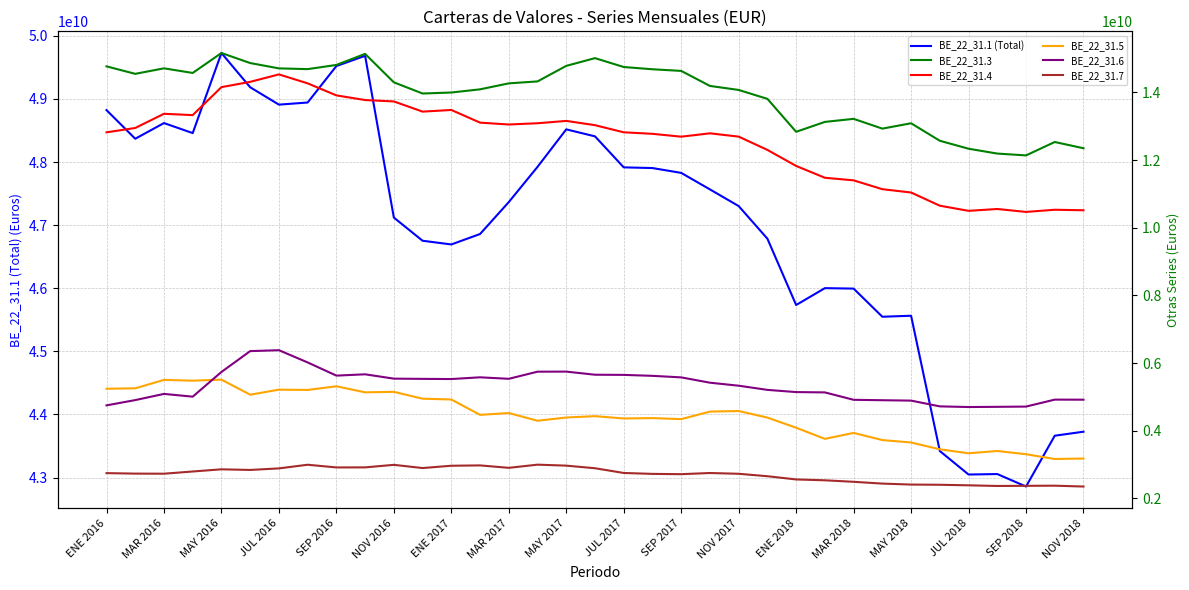

What is the greatest value displayed?

49727459547